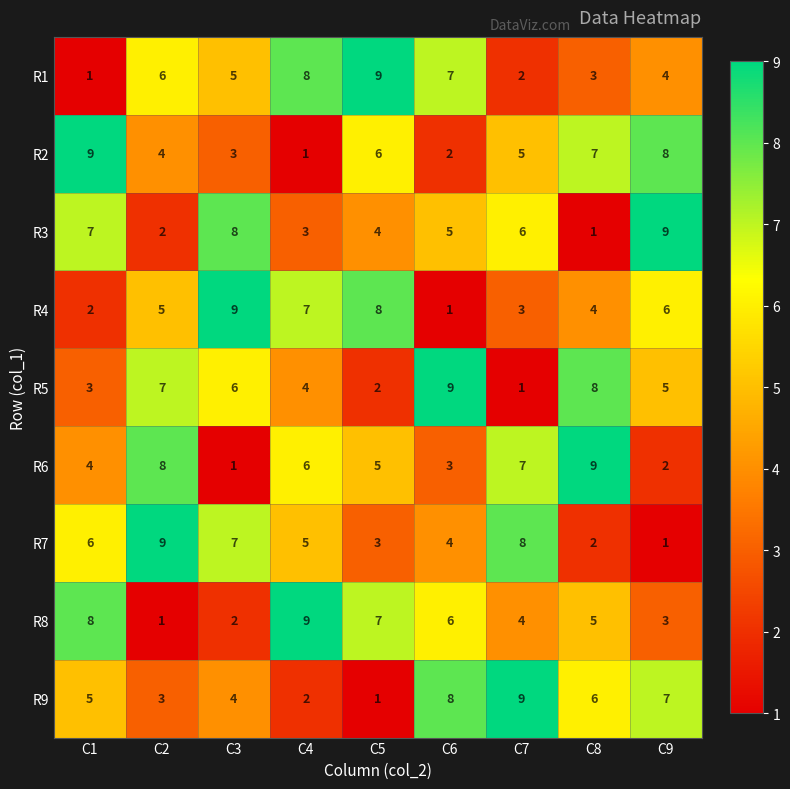

At how many categories does at least one series exceed 3?

9